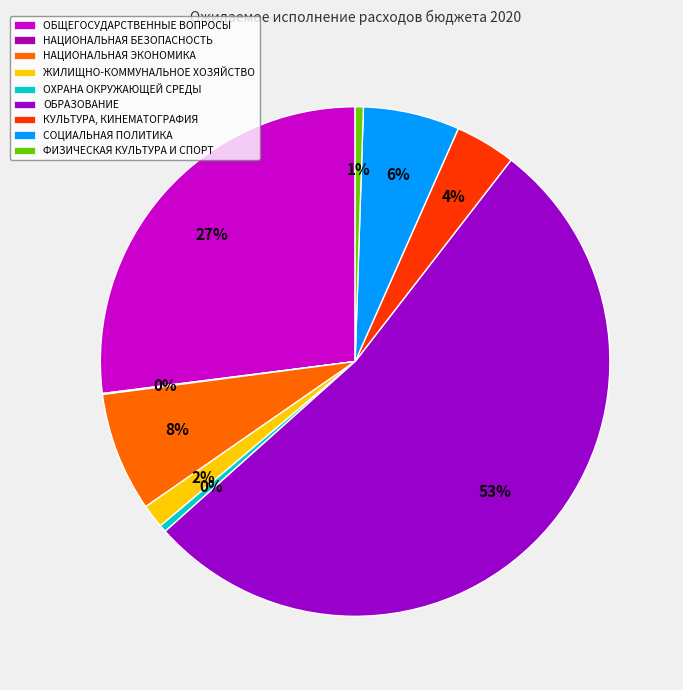

Is it true that НАЦИОНАЛЬНАЯ БЕЗОПАСНОСТЬ is 1% of the pie?

False